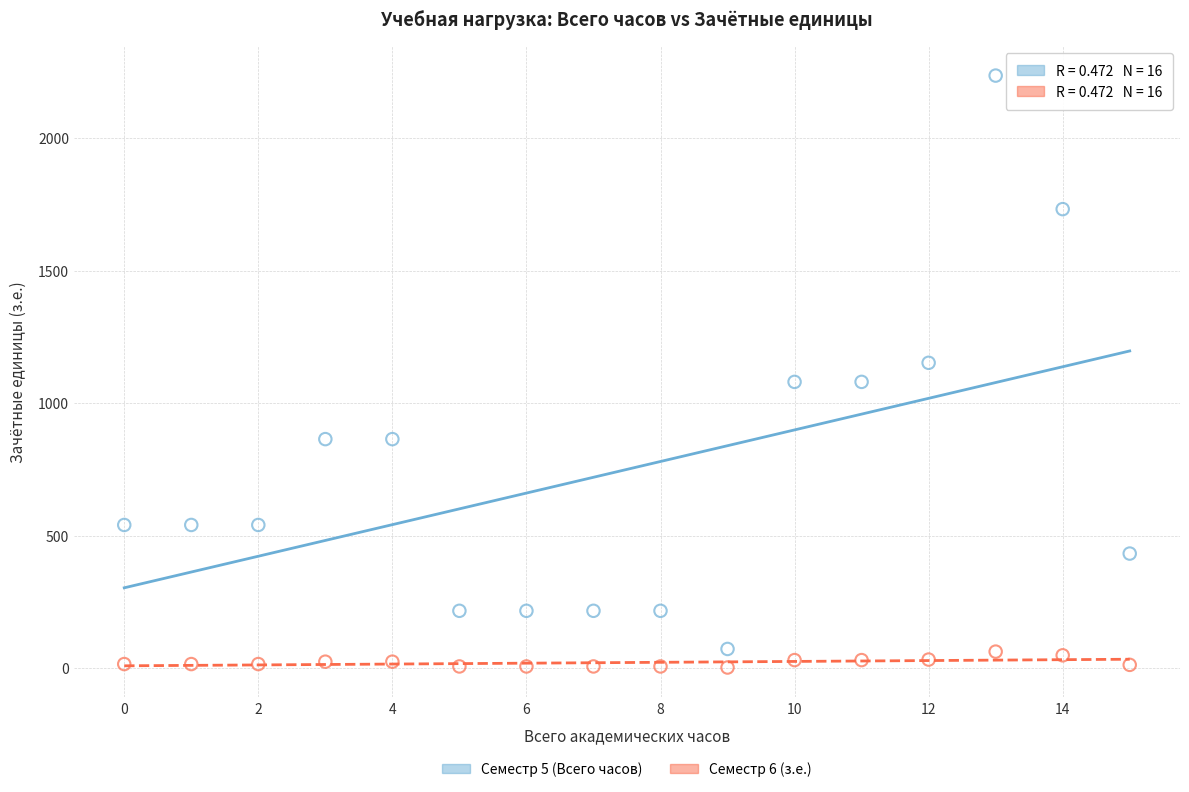

Which series has the widest spread of Y values?

Семестр 5 (Всего часов)